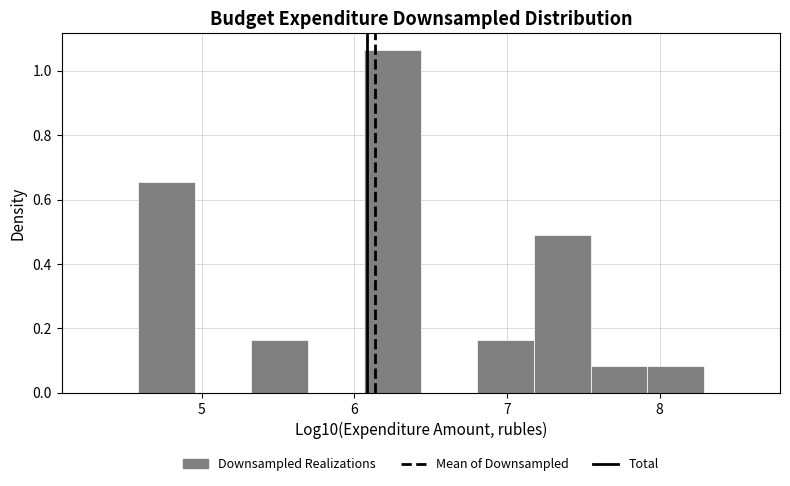

Read against the x-axis, roughly where is the centre of the tallest bar?

6.3